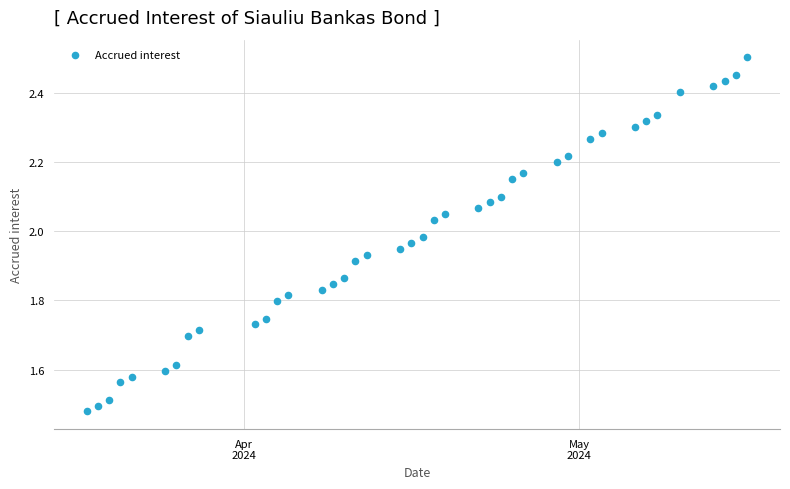

What is the range of X values (max minus min)?

59.0